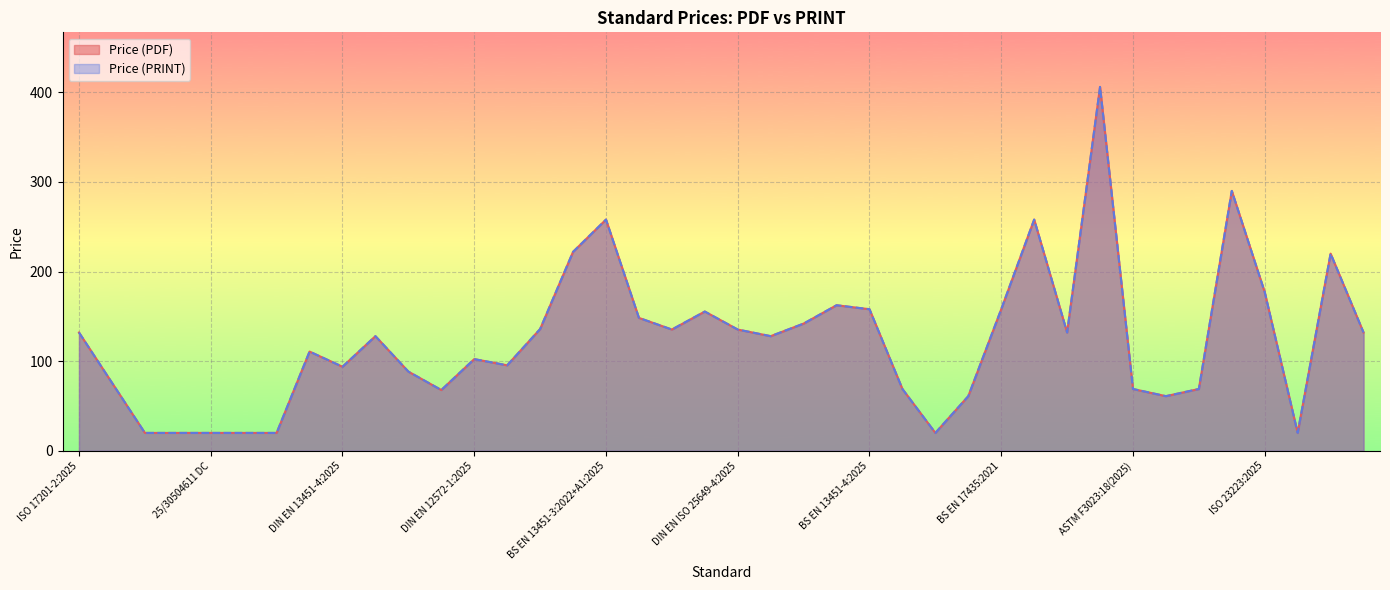

Reading left to right, transcribe all the data shown in this chart.

Price (PDF): ISO 17201-2:2025=132.0	ASTM F2106:25=76.0	25/30498654 DC=20.0	25/30504608 DC=20.0	25/30504611 DC=20.0	25/30504617 DC=20.0	25/30504614 DC=20.0	DIN EN 17461:2025=110.8	DIN EN 13451-4:2025=93.8	DIN EN 13451-3:2025=127.9	DIN EN 12572-2:2025=88.4	DIN EN 12572-3:2025=67.8	DIN EN 12572-1:2025=102.3	DIN EN 1069-2:2025=95.4	DIN EN 1069-1:2025=135.9	BS EN 13451-4:2025-TC=222.0	BS EN 13451-3:2022+A1:2025=258.0	DIN EN ISO 25649-5:2025=148.3	DIN EN ISO 25649-7:2025=135.3	DIN EN ISO 25649-6:2025=155.4	DIN EN ISO 25649-4:2025=135.3	DIN EN ISO 25649-3:2025=127.9	DIN EN ISO 25649-2:2025=142.0	DIN EN ISO 25649-1:2025=162.4	BS EN 13451-4:2025=158.0	ASTM F2269:11(2025)=69.0	25/30505911 DC=20.0	ASTM F2060:00(2025)=61.0	BS EN 17435:2021=158.0	BS ISO 6289:2025=258.0	ISO 6289:2025=132.0	BS ISO 23223:2025-TC=406.0	ASTM F3023:18(2025)=69.0	ASTM F2842:20(2025)=61.0	ASTM F1250:20(2025)=69.0	BS ISO 23223:2025=290.0	ISO 23223:2025=177.0	25/30506078 DC=20.0	BS ISO/IEC 18046-5:2025=220.0	ISO/IEC 18046-5:2025=132.0
Price (PRINT): ISO 17201-2:2025=132.0	ASTM F2106:25=76.0	25/30498654 DC=20.0	25/30504608 DC=20.0	25/30504611 DC=20.0	25/30504617 DC=20.0	25/30504614 DC=20.0	DIN EN 17461:2025=110.8	DIN EN 13451-4:2025=93.8	DIN EN 13451-3:2025=127.9	DIN EN 12572-2:2025=88.4	DIN EN 12572-3:2025=67.8	DIN EN 12572-1:2025=102.3	DIN EN 1069-2:2025=95.4	DIN EN 1069-1:2025=135.9	BS EN 13451-4:2025-TC=222.0	BS EN 13451-3:2022+A1:2025=258.0	DIN EN ISO 25649-5:2025=148.3	DIN EN ISO 25649-7:2025=135.3	DIN EN ISO 25649-6:2025=155.4	DIN EN ISO 25649-4:2025=135.3	DIN EN ISO 25649-3:2025=127.9	DIN EN ISO 25649-2:2025=142.0	DIN EN ISO 25649-1:2025=162.4	BS EN 13451-4:2025=158.0	ASTM F2269:11(2025)=69.0	25/30505911 DC=20.0	ASTM F2060:00(2025)=61.0	BS EN 17435:2021=158.0	BS ISO 6289:2025=258.0	ISO 6289:2025=132.0	BS ISO 23223:2025-TC=406.0	ASTM F3023:18(2025)=69.0	ASTM F2842:20(2025)=61.0	ASTM F1250:20(2025)=69.0	BS ISO 23223:2025=290.0	ISO 23223:2025=177.0	25/30506078 DC=20.0	BS ISO/IEC 18046-5:2025=220.0	ISO/IEC 18046-5:2025=132.0